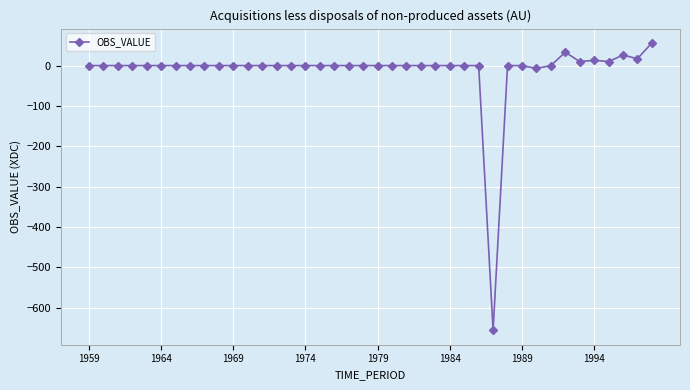

True or false: the data has more than 0 interior local peaks.

True